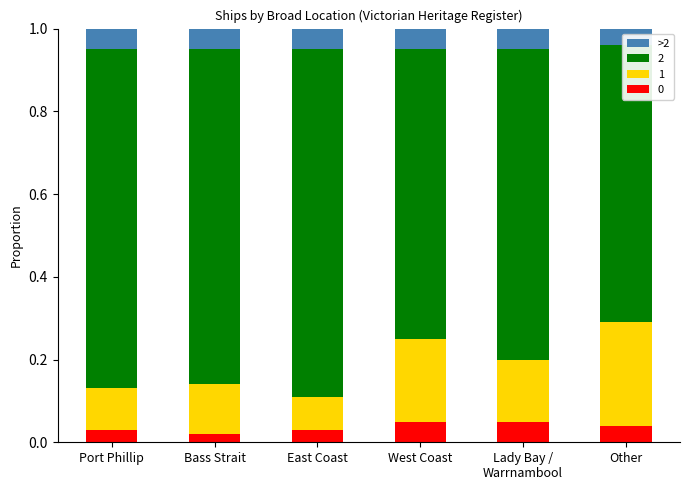

True or false: the data shows 0.1 at West Coast.

True